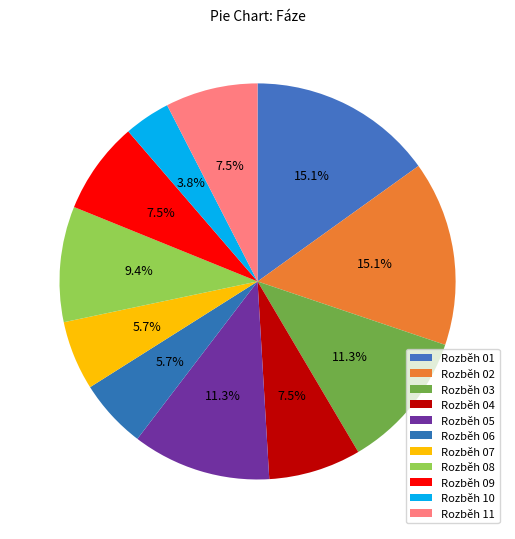

True or false: Rozběh 10 accounts for 4% of the total.

True